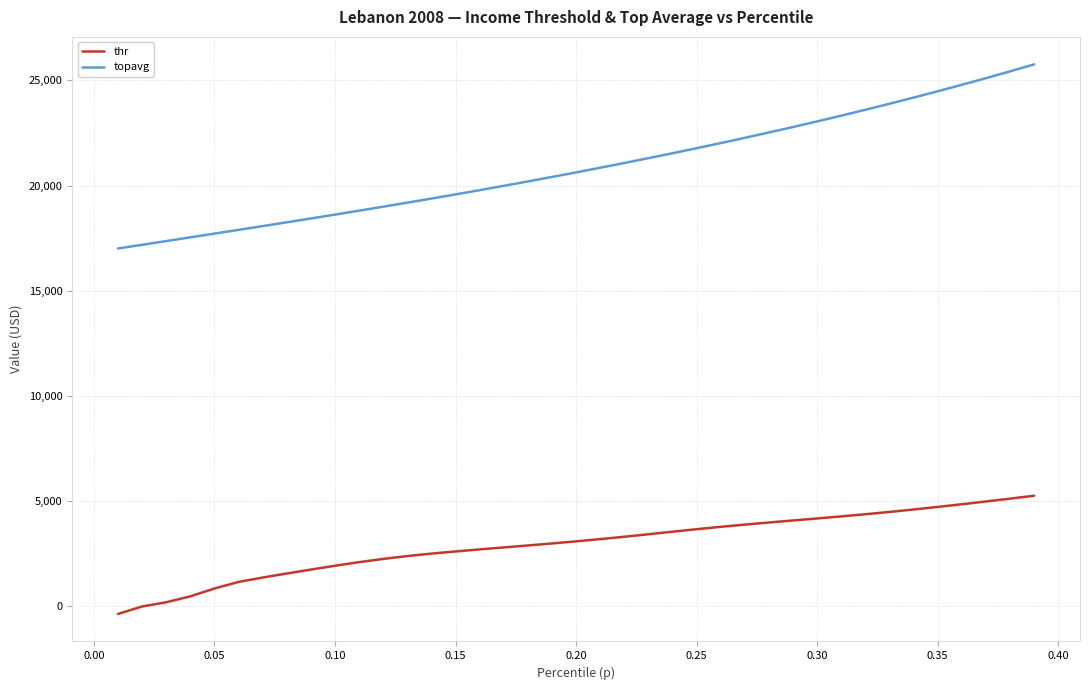

Is this an area chart (filled region under the line)?

No